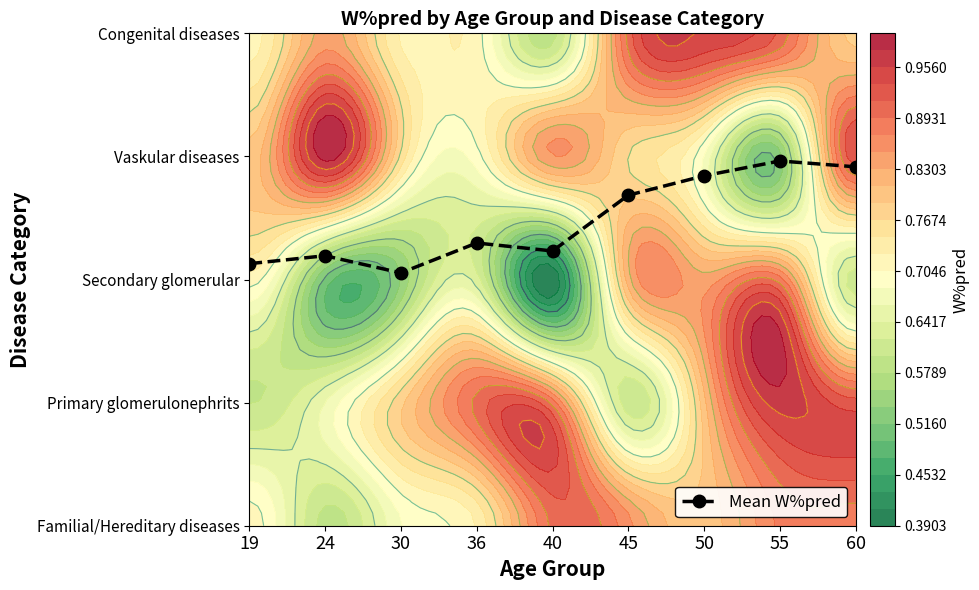

List the labels in order of value, largest first.

55, 60, 50, 45, 36, 40, 24, 19, 30